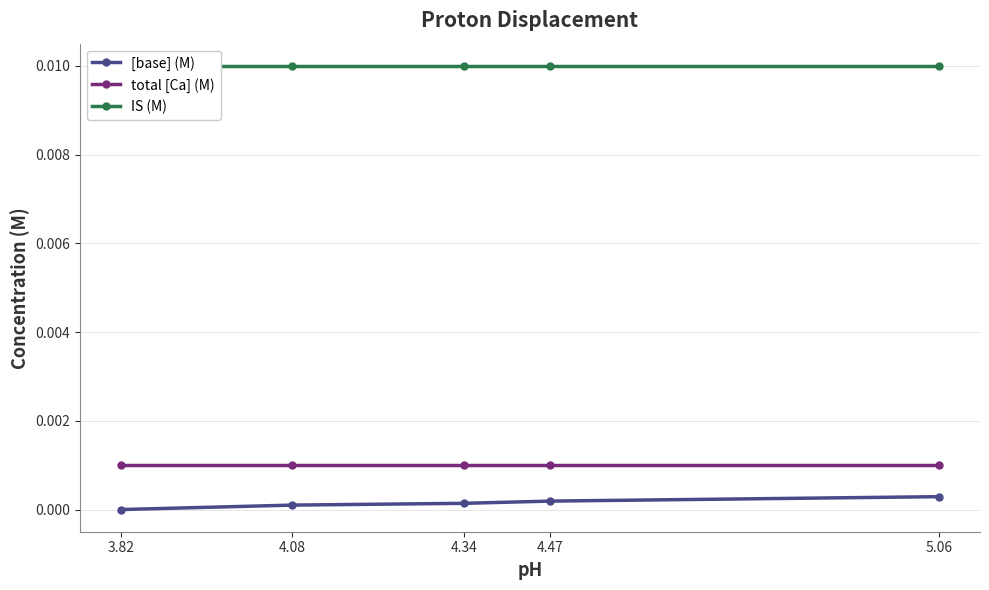

How many series are shown in this chart?

3